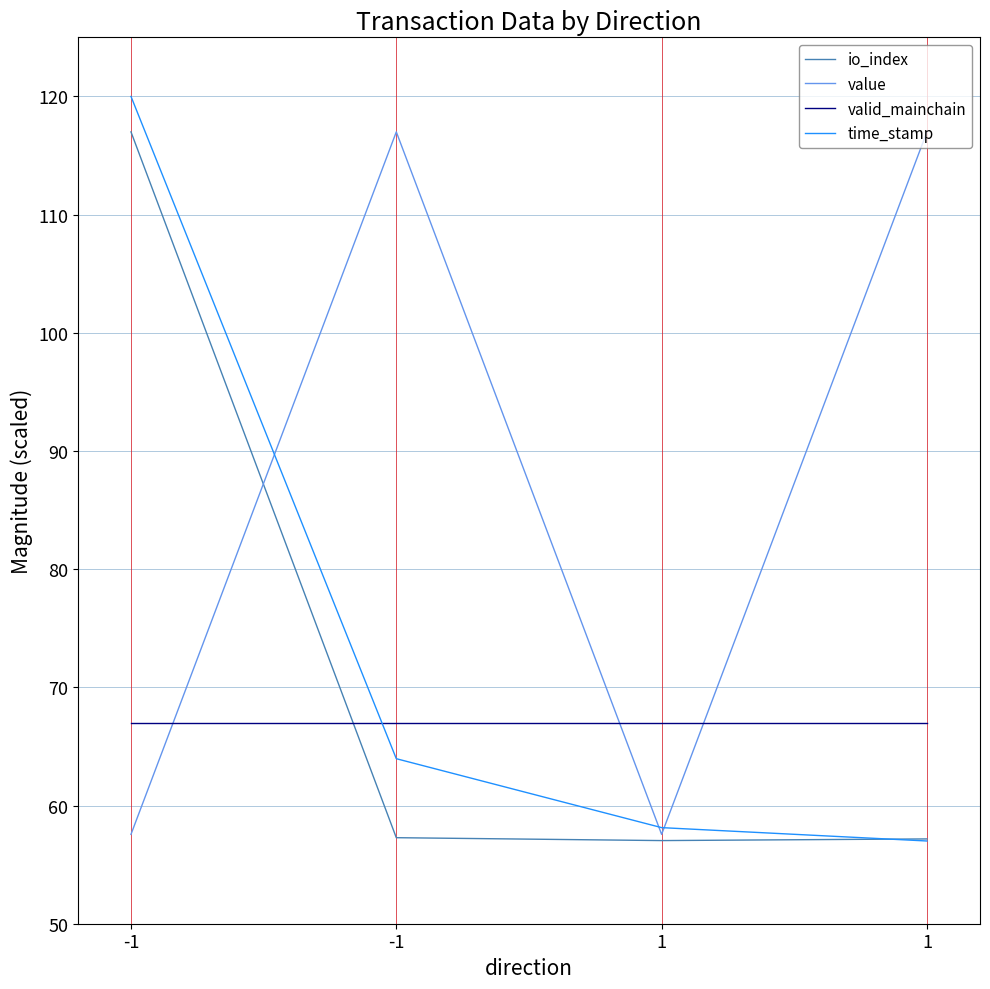

Reading left to right, transcribe all the data shown in this chart.

io_index: 117.0	57.3	57.0	57.2
value: 57.6	117.0	57.6	117.0
valid_mainchain: 67.0	67.0	67.0	67.0
time_stamp: 120.0	64.0	58.1	57.0